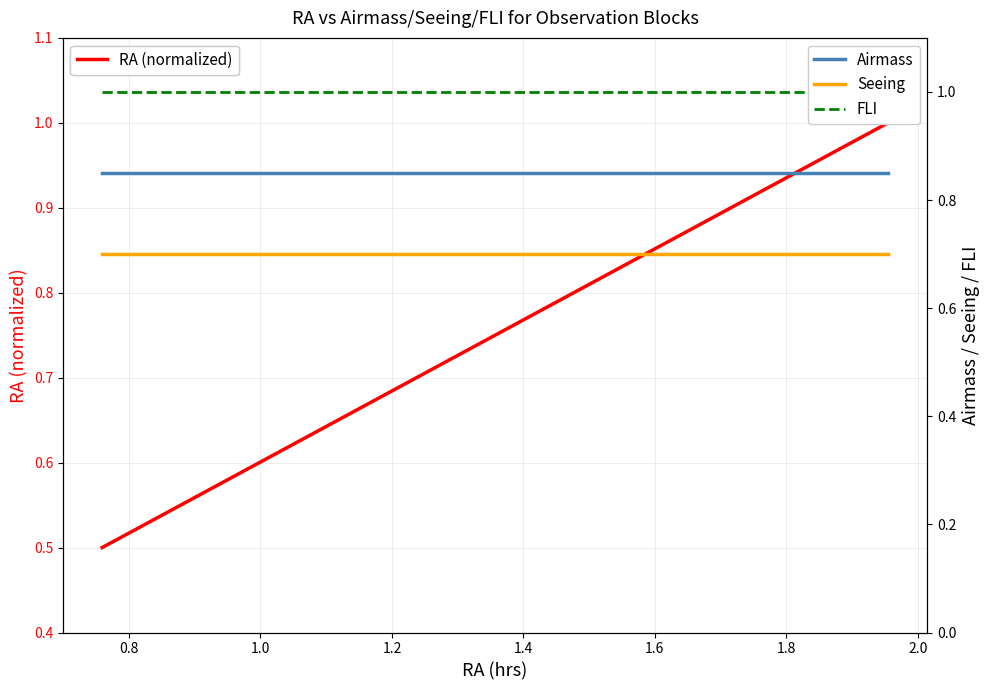

How many lines are shown in the chart?

4